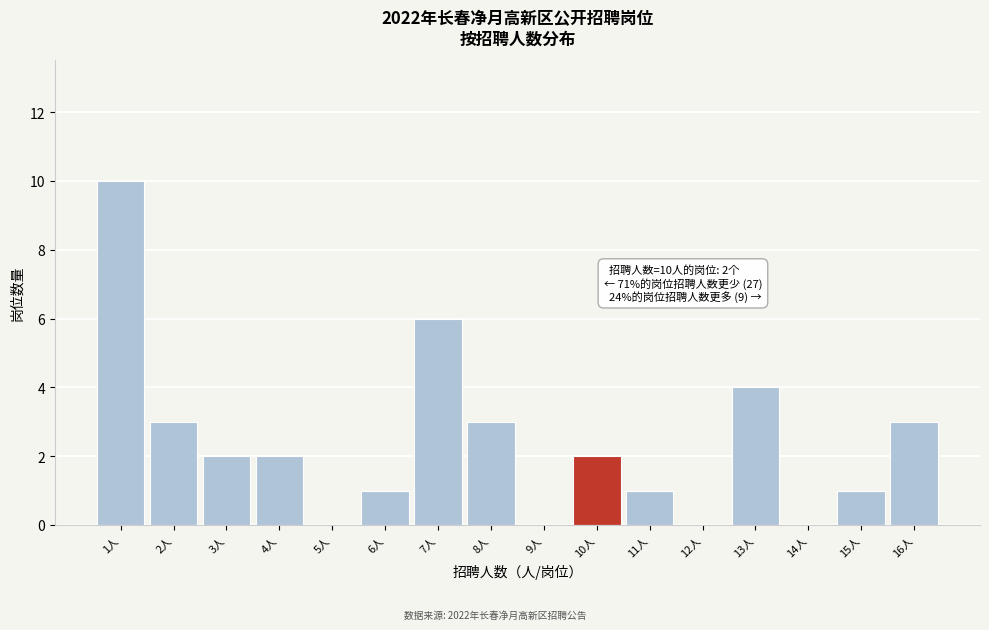

Reading left to right, list all the values displayed in this chart.

1人=10	2人=3	3人=2	4人=2	5人=0	6人=1	7人=6	8人=3	9人=0	10人=2	11人=1	12人=0	13人=4	14人=0	15人=1	16人=3